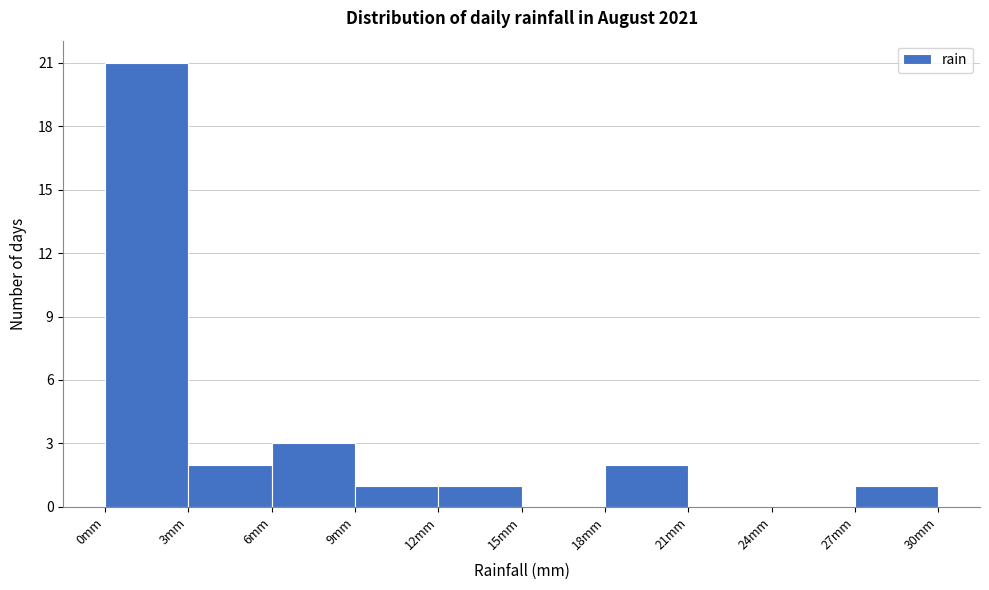

How tall is the bar that spans 6 to 9 on the x-axis? The values are not printed on the chart, so give them approximately, as read against the axis.

3